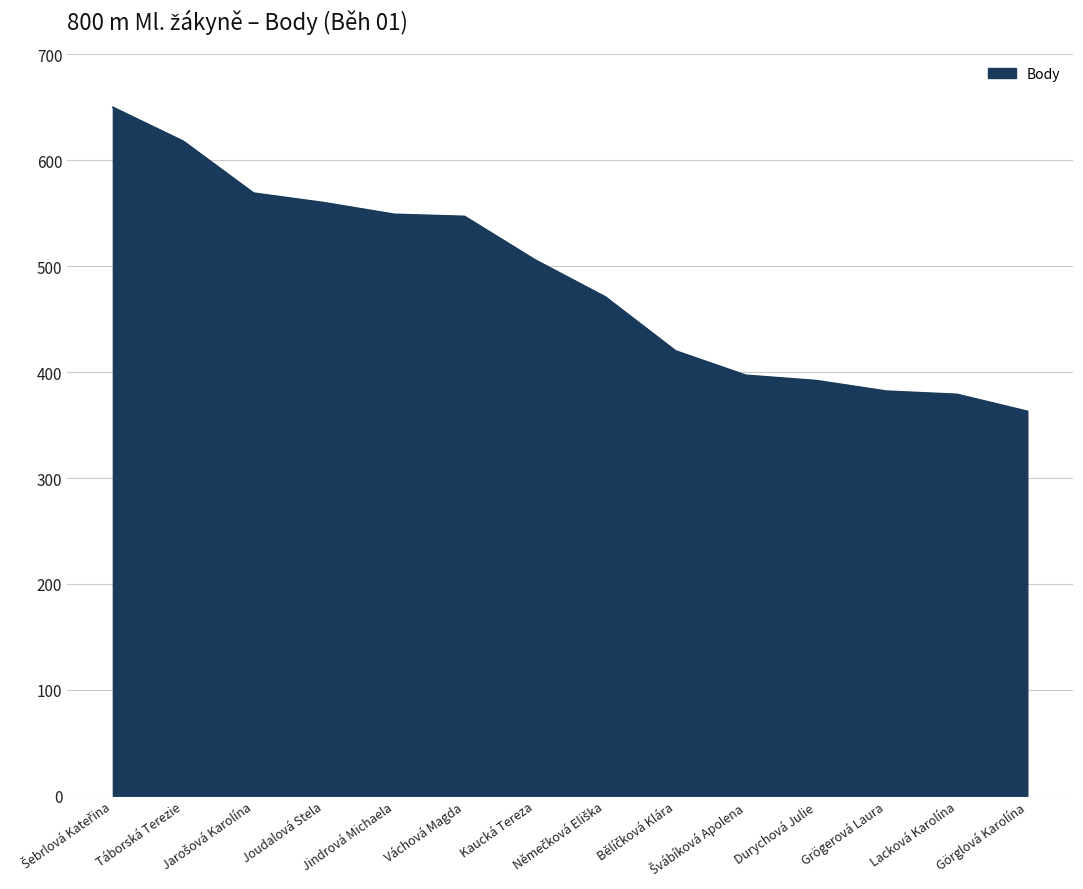

How many distinct data groups are displayed?

1